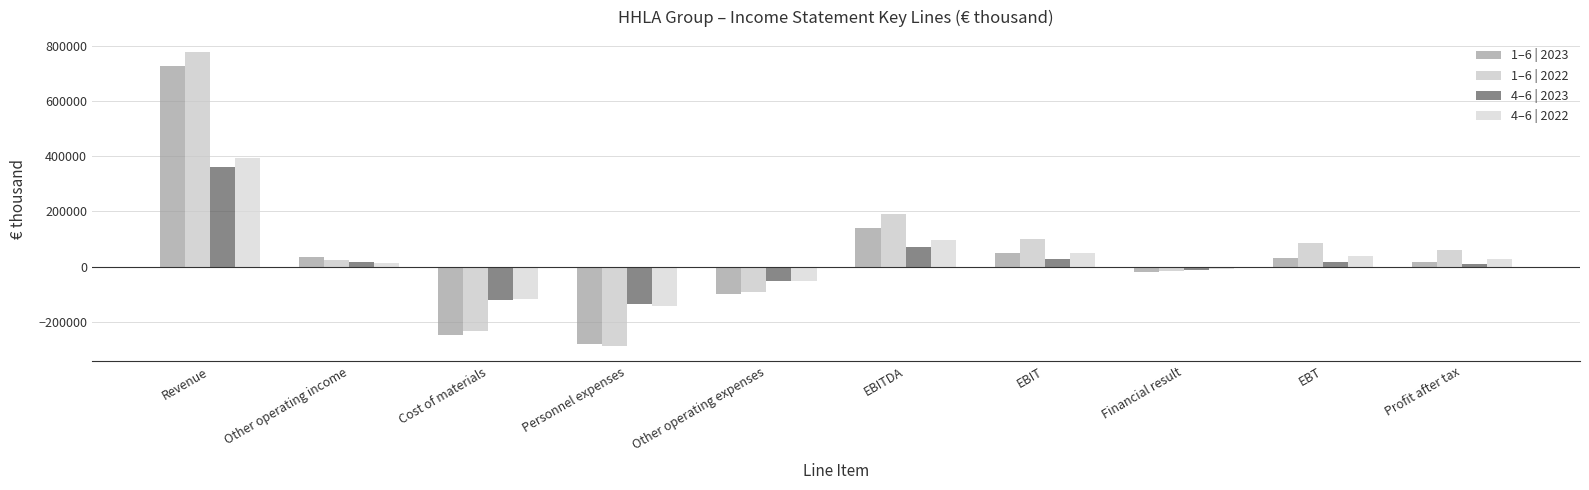

Is the value of 4–6 | 2023 at Personnel expenses greater than the value of 1–6 | 2023 at EBITDA?

No